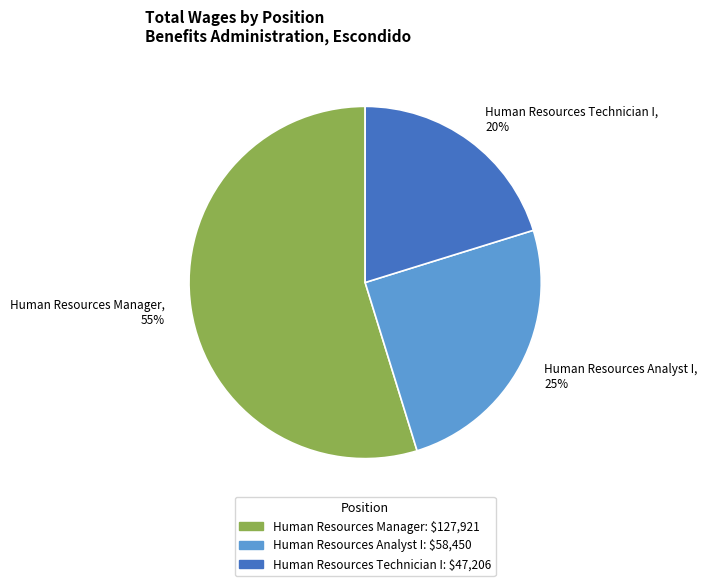

Between Human Resources Technician I and Human Resources Analyst I, which is larger?

Human Resources Analyst I